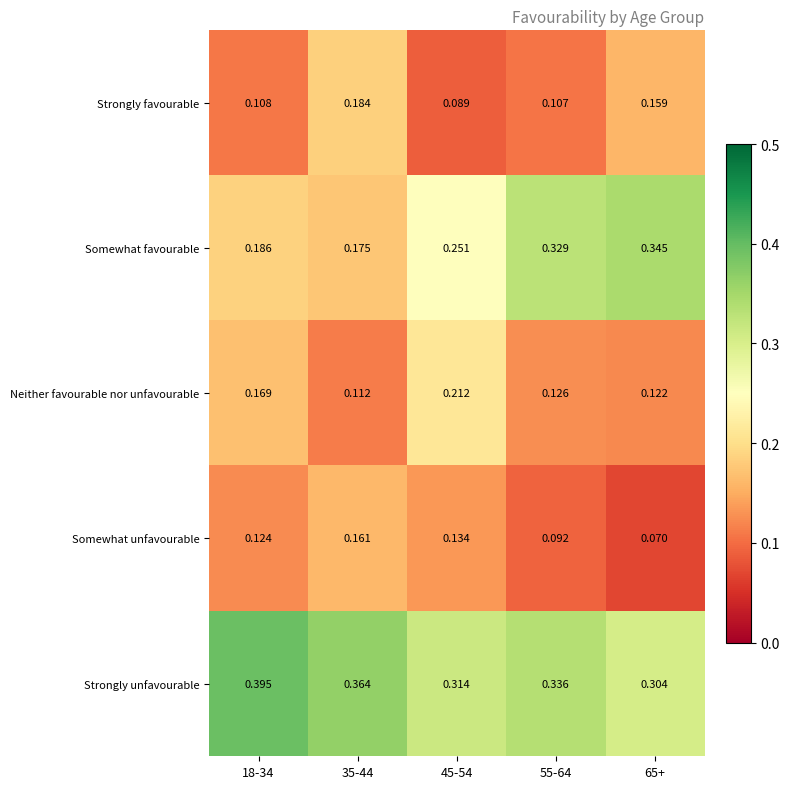

What is the total value across all series at 65+?

1.0